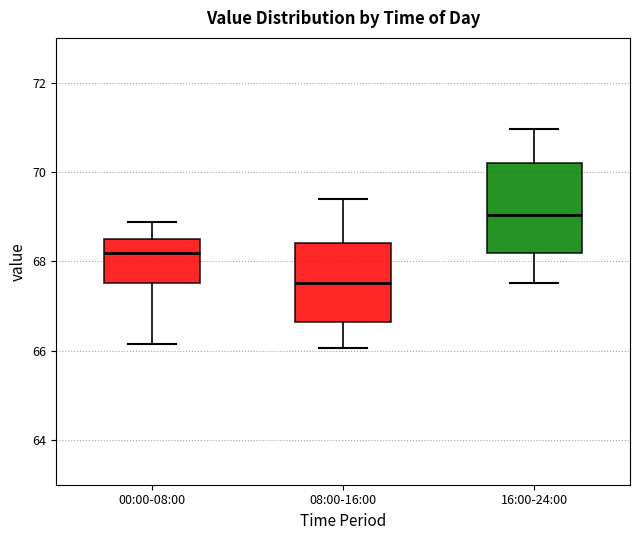

Comparing the boxes themselves (not the whiskers), which one is the tallest?

16:00-24:00